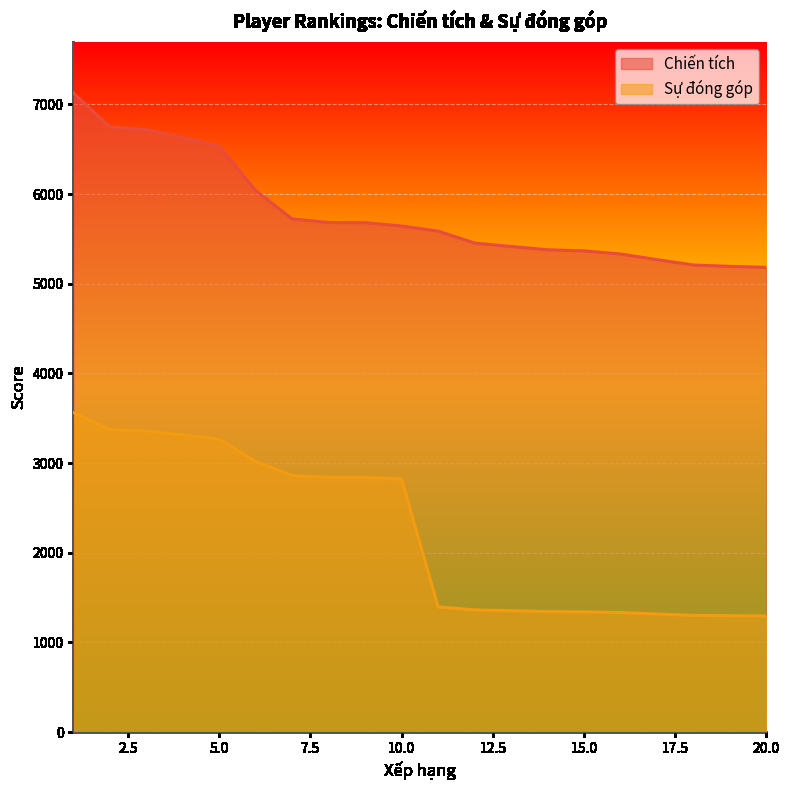

Reading left to right, what are all the values shown in this chart?

Chiến tích: 1=7128	2=6749	3=6717	4=6630	5=6532	6=6039	7=5723	8=5683	9=5681	10=5644	11=5587	12=5454	13=5416	14=5379	15=5367	16=5332	17=5269	18=5209	19=5194	20=5183
Sự đóng góp: 1=3564	2=3374	3=3358	4=3315	5=3266	6=3019	7=2861	8=2841	9=2840	10=2822	11=1396	12=1363	13=1354	14=1344	15=1341	16=1333	17=1317	18=1302	19=1298	20=1295